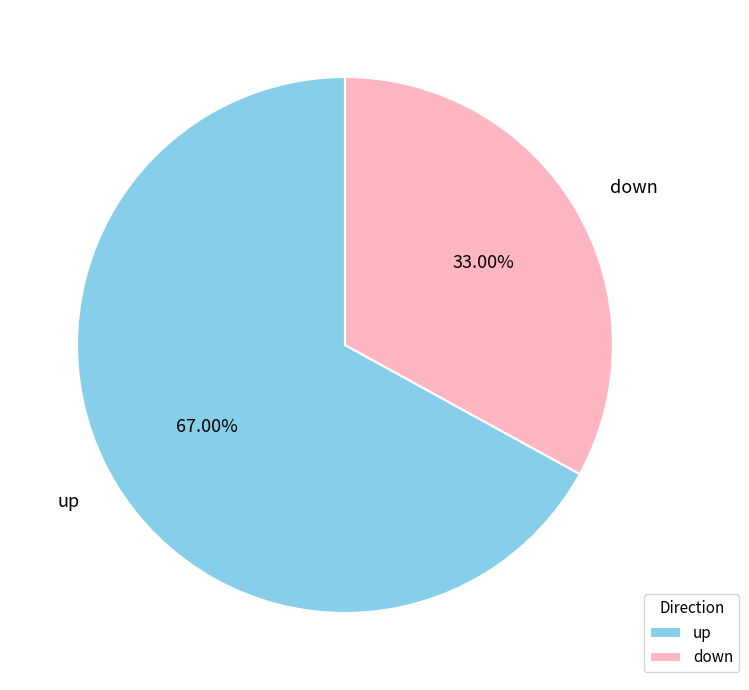

How much of the chart is everything except down?

67.0%